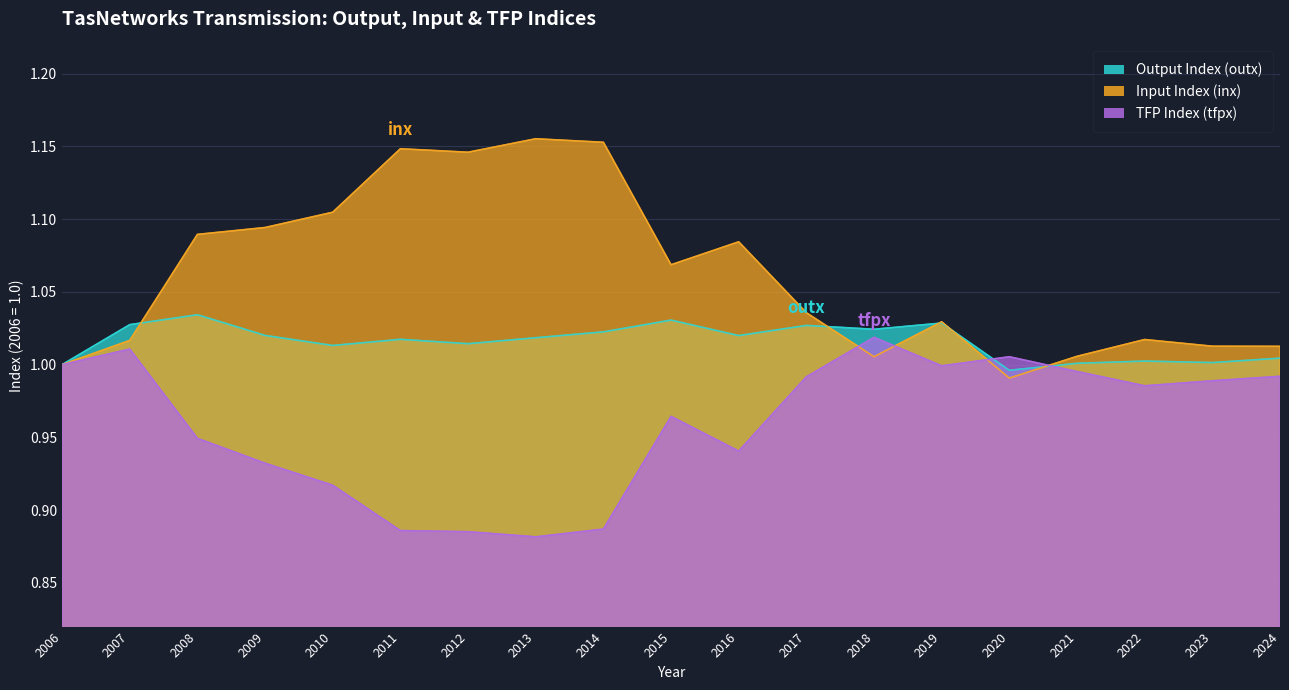

Reading left to right, list all the values displayed in this chart.

outx: 1.0	1.0	1.0	1.0	1.0	1.0	1.0	1.0	1.0	1.0	1.0	1.0	1.0	1.0	1.0	1.0	1.0	1.0	1.0
inx: 1.0	1.0	1.1	1.1	1.1	1.1	1.1	1.2	1.2	1.1	1.1	1.0	1.0	1.0	1.0	1.0	1.0	1.0	1.0
tfpx: 1.0	1.0	0.9	0.9	0.9	0.9	0.9	0.9	0.9	1.0	0.9	1.0	1.0	1.0	1.0	1.0	1.0	1.0	1.0